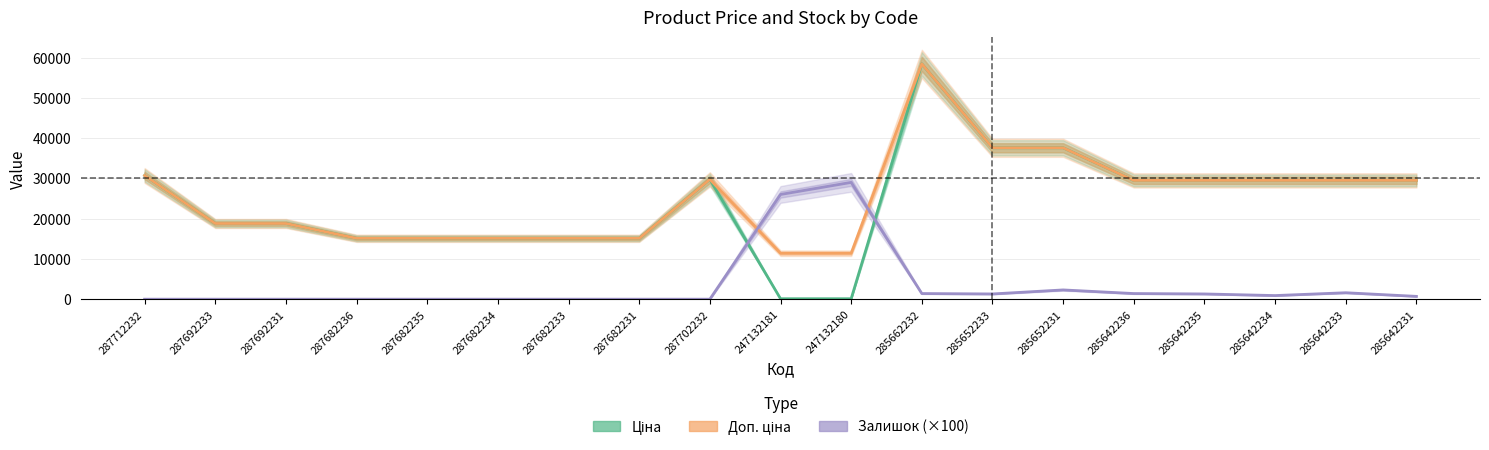

Count the number of categories in the chart.

19